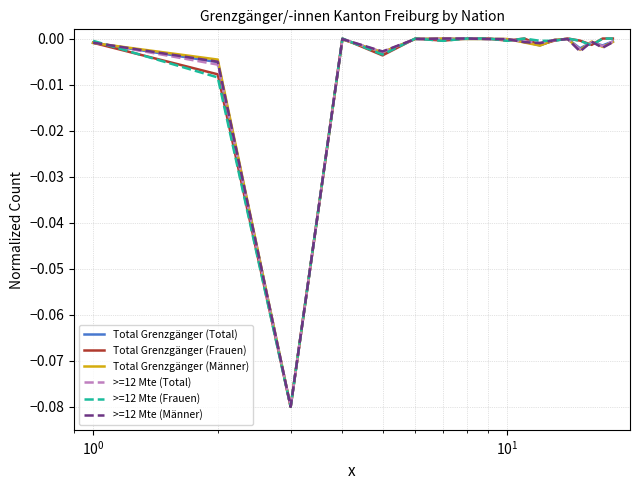

List the series in order of their peak value, highest first.

Total Grenzgänger (Frauen), Total Grenzgänger (Männer), >=12 Mte (Total), >=12 Mte (Frauen), >=12 Mte (Männer), Total Grenzgänger (Total)